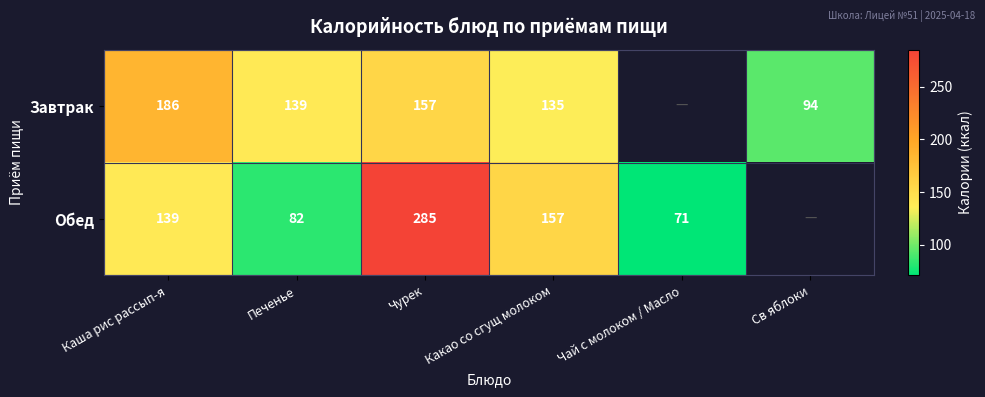

Which label corresponds to the largest value in the chart?

Чурек